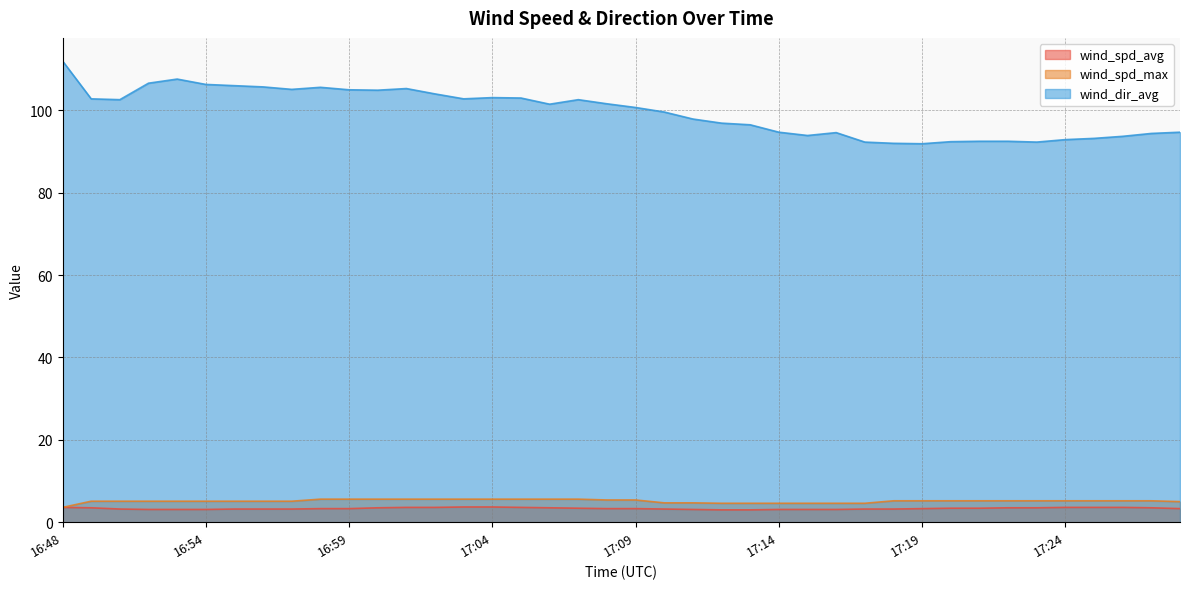

Where does the wind_spd_max series first go above 5?

16:50